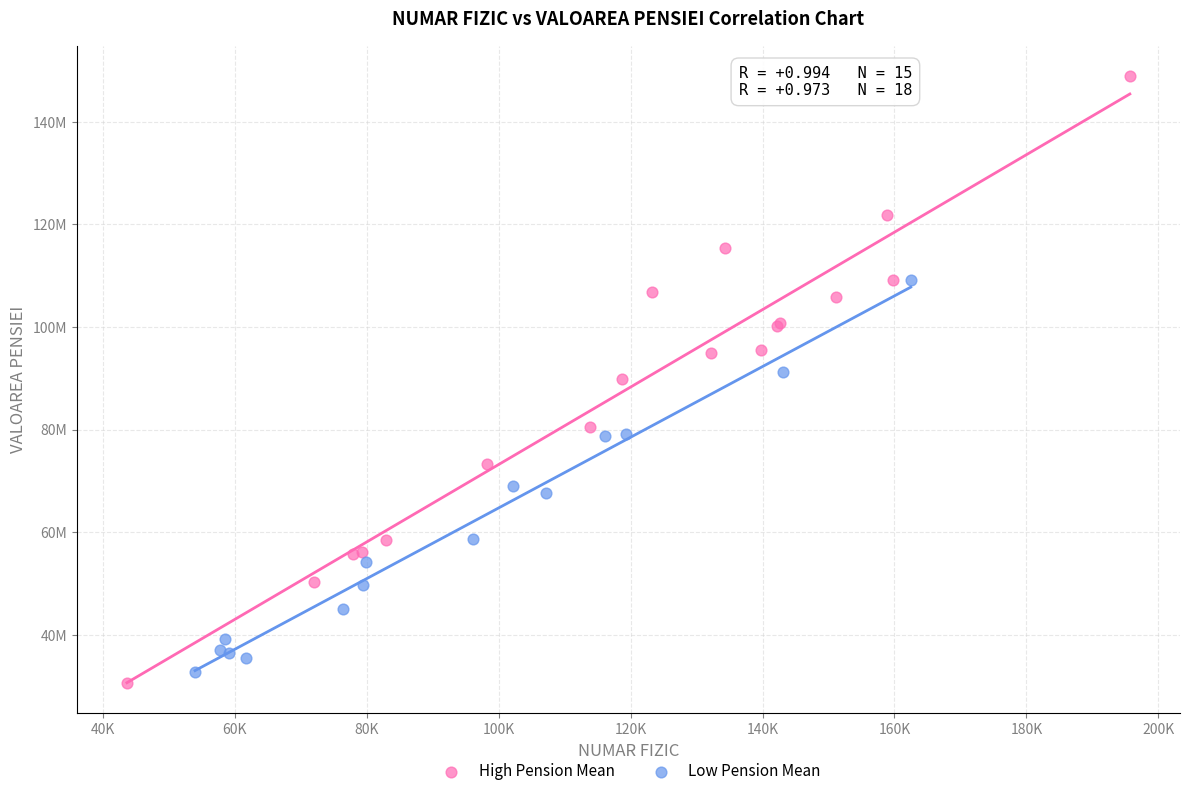

What are all the series names shown in the legend?

High Pension Mean, Low Pension Mean